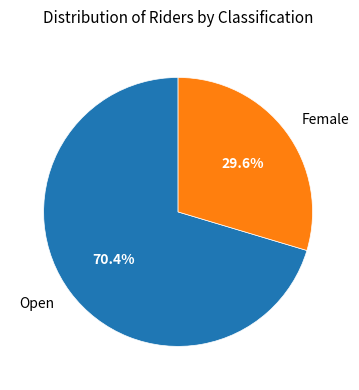

To the nearest percent, what portion does Female represent?

30%